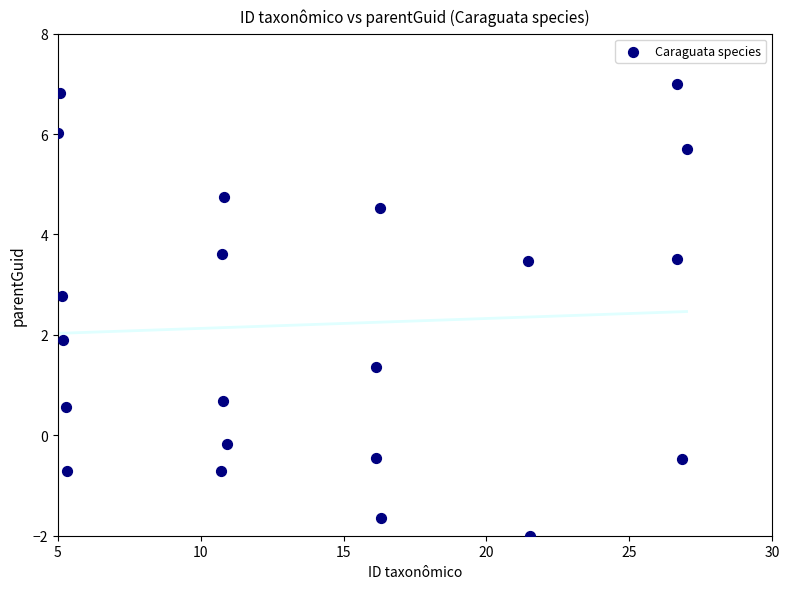

What Y value in the scatter plot is closest to 2?

1.9